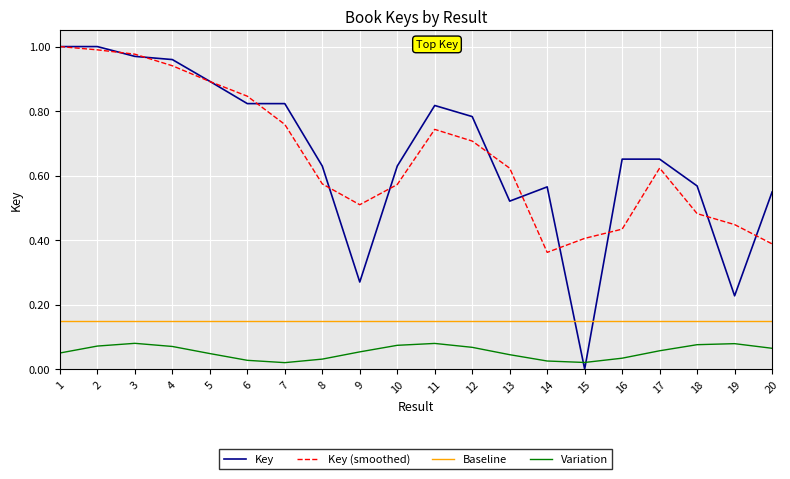

Between 10 and 20, which series saw the biggest shift?

Key (smoothed)